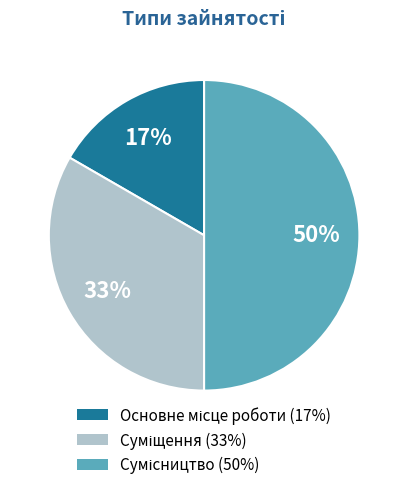

Count the number of slices in the pie.

3